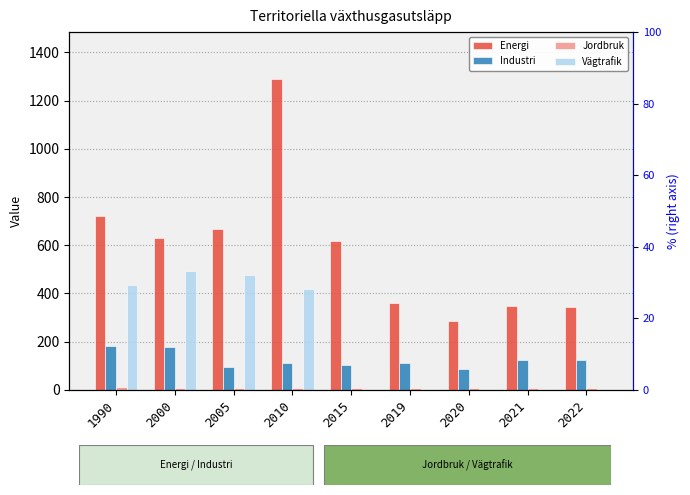

How many data points in Jordbruk are less than 7?

2